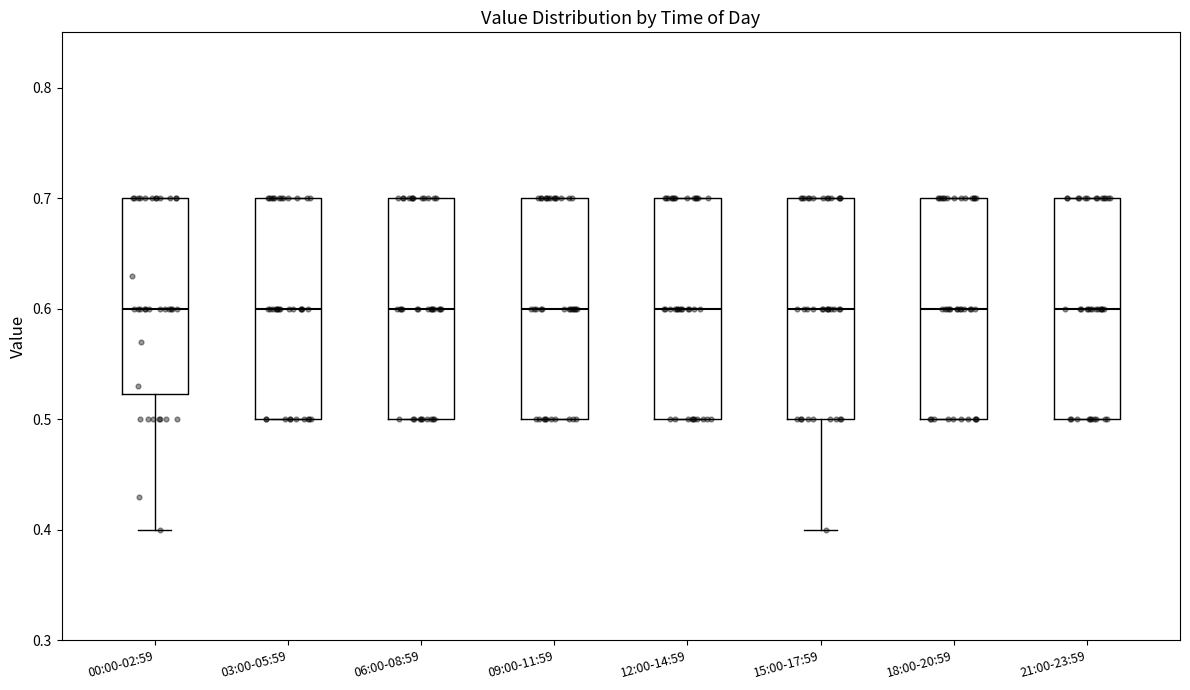

Reading left to right, read every box against the y-axis: the position of its median line, the range the box covers, and the ends of its whiskers. The values are not printed on the chart, so give them approximately, as read against the axis.

00:00-02:59: median 0.60, box 0.52 to 0.70, whiskers 0.40 to 0.70
03:00-05:59: median 0.60, box 0.50 to 0.70, whiskers 0.50 to 0.70
06:00-08:59: median 0.60, box 0.50 to 0.70, whiskers 0.50 to 0.70
09:00-11:59: median 0.60, box 0.50 to 0.70, whiskers 0.50 to 0.70
12:00-14:59: median 0.60, box 0.50 to 0.70, whiskers 0.50 to 0.70
15:00-17:59: median 0.60, box 0.50 to 0.70, whiskers 0.40 to 0.70
18:00-20:59: median 0.60, box 0.50 to 0.70, whiskers 0.50 to 0.70
21:00-23:59: median 0.60, box 0.50 to 0.70, whiskers 0.50 to 0.70